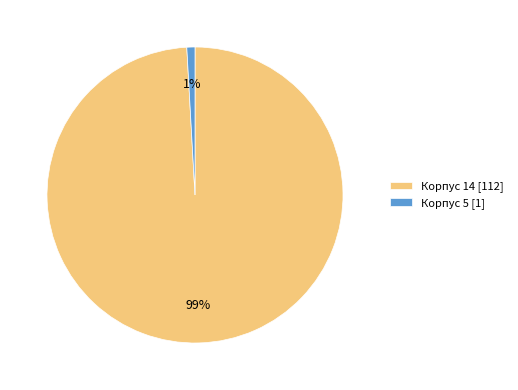

Is it true that Корпус 5 is 15% of the pie?

False